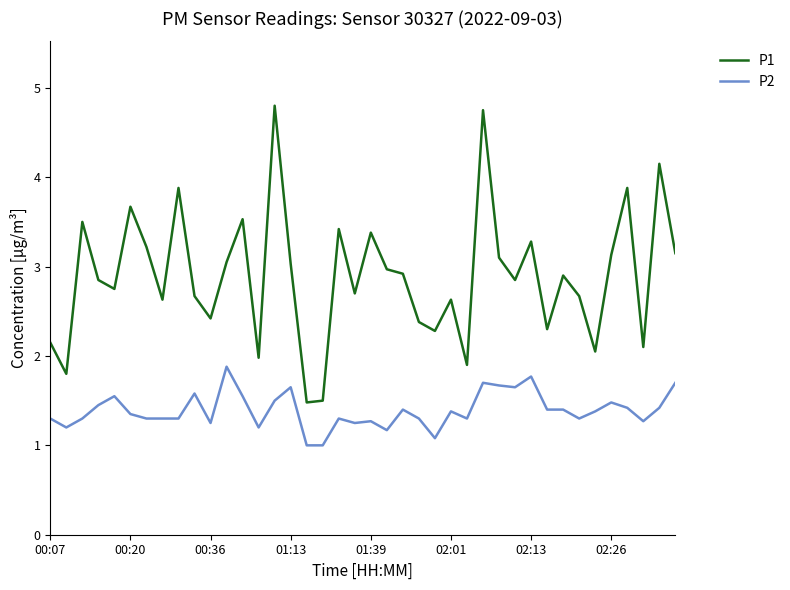

In P1, how many points are lower than both neighbors (excluding endpoints)?

13